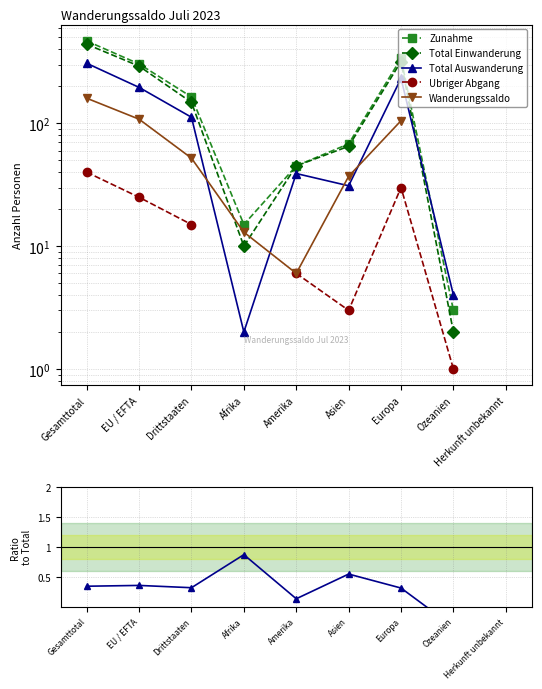

What position from the left is Amerika?

5